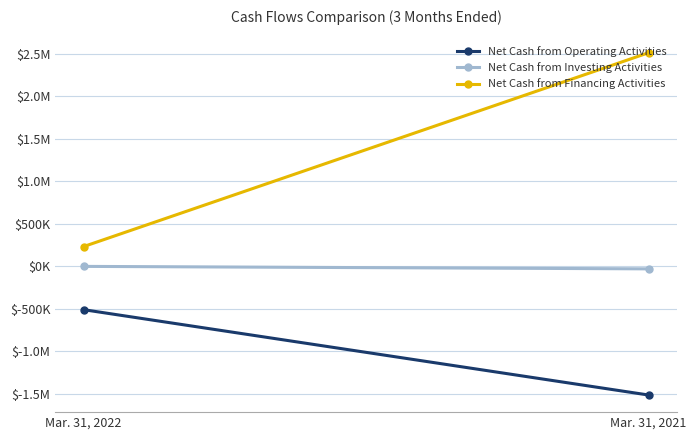

What is the maximum value shown in the chart?

2512212